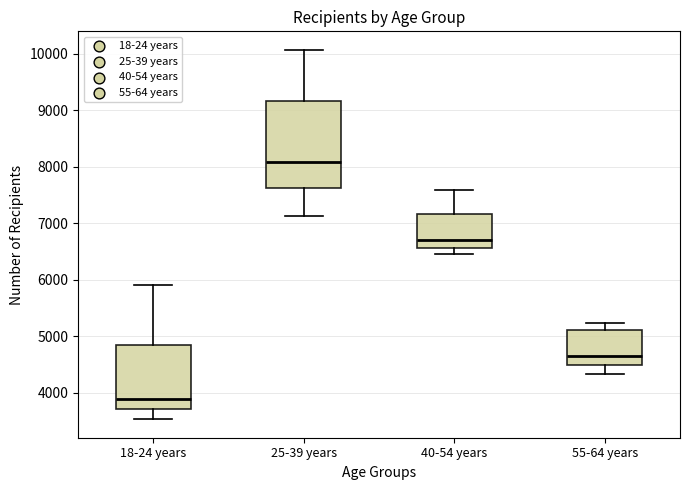

Which box has the highest median line?

25-39 years